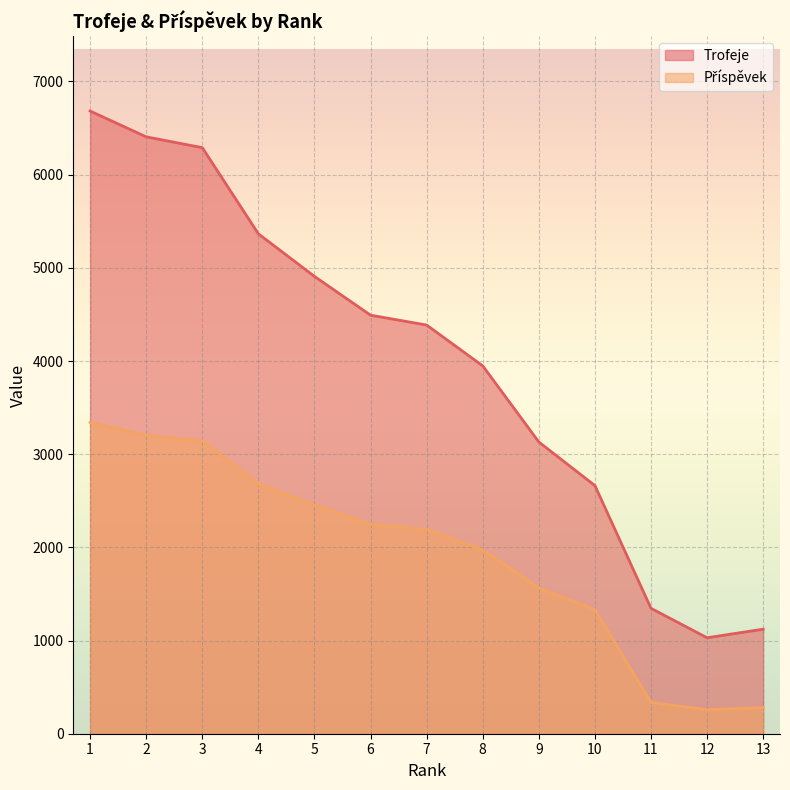

What value does the Trofeje series have at 9?

3131